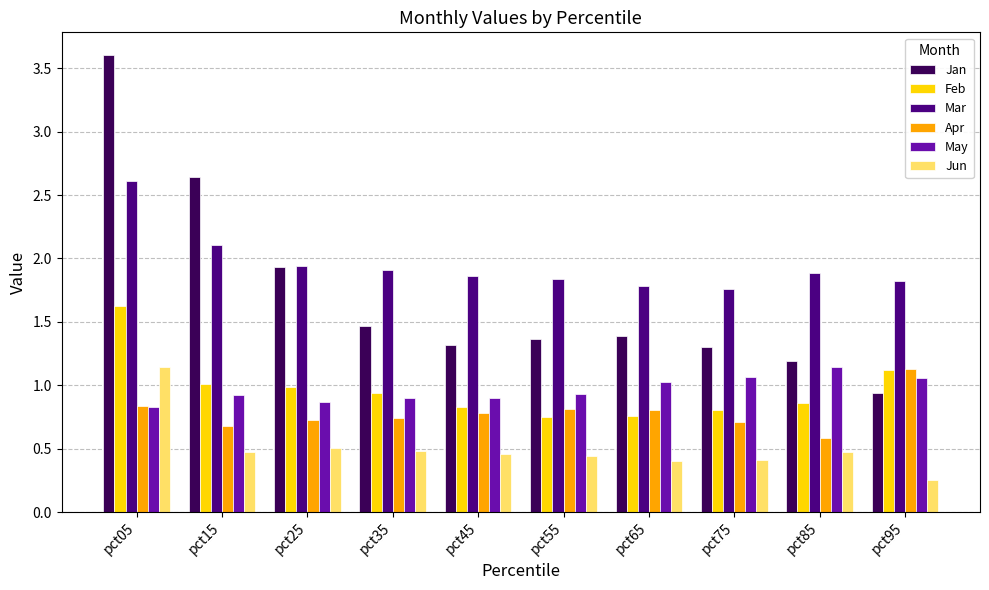

What is the value of the Jan bar at the 8th from the left?

1.3